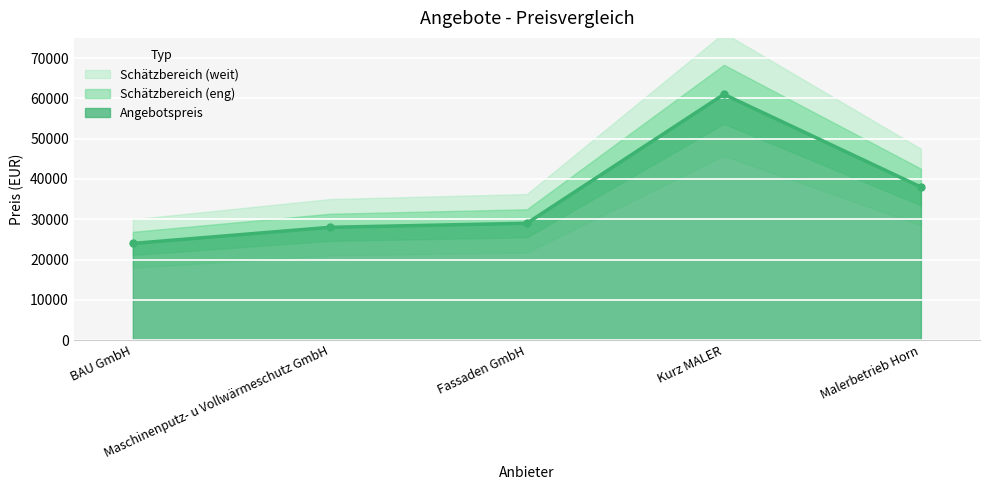

What value does the data have at Malerbetrieb Horn?

38000